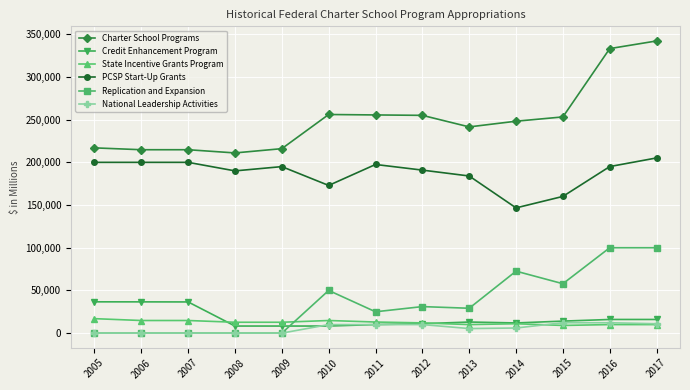

At which label does State Incentive Grants Program first exceed 12731?

2005